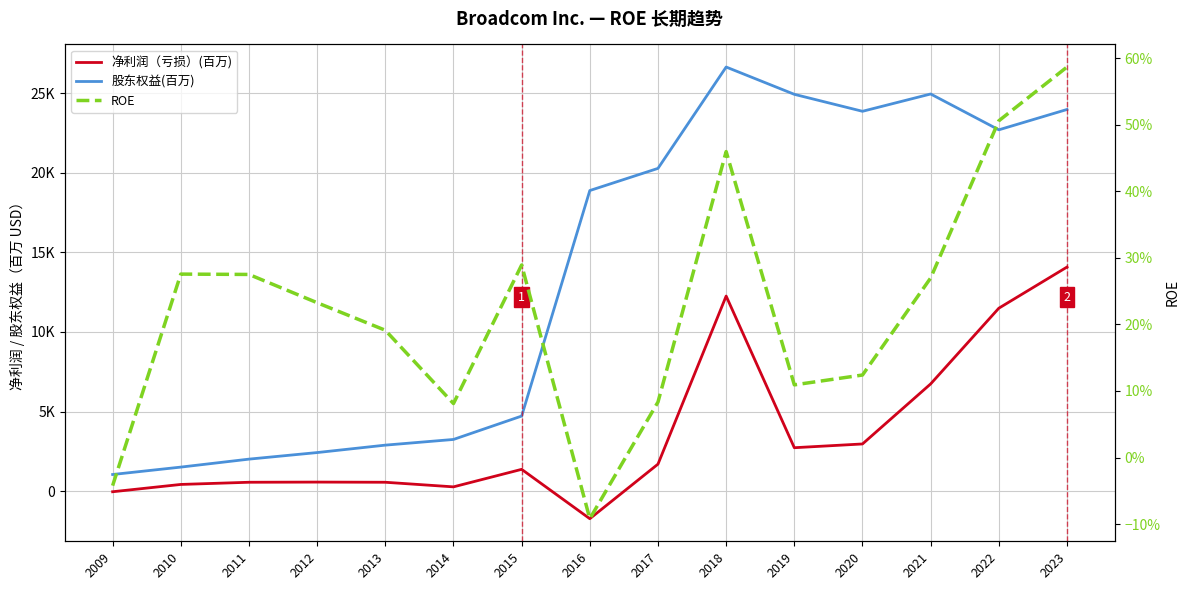

Which series has the largest range (max minus min)?

股东权益(百万)